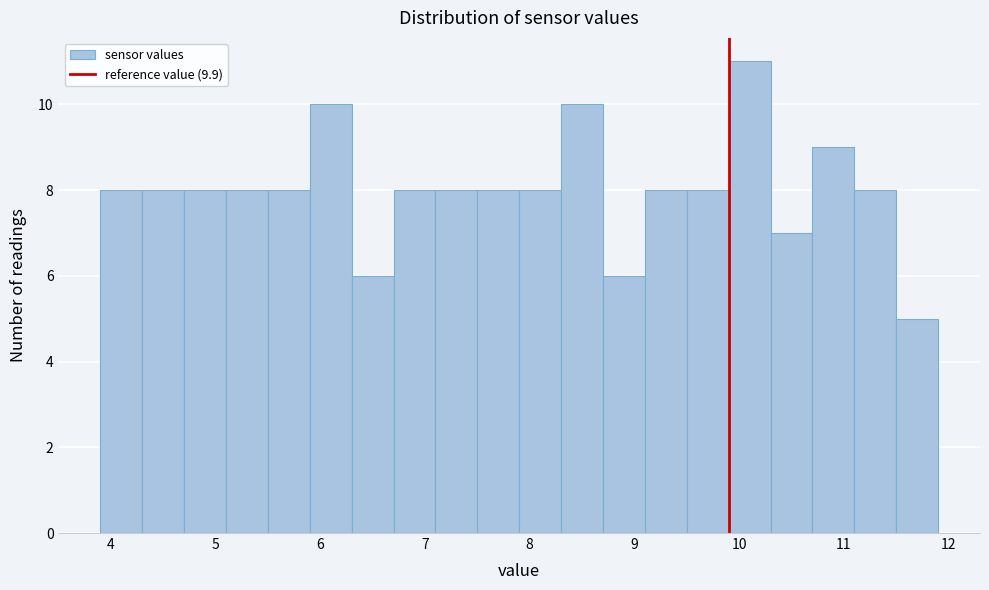

Reading left to right, transcribe this chart: for each bar, give the range it covers on the x-axis and its height. The values are not printed on the chart, so give them approximately, as read against the axis.

3.9 to 4.3: 8
4.3 to 4.7: 8
4.7 to 5.1: 8
5.1 to 5.5: 8
5.5 to 5.9: 8
5.9 to 6.3: 10
6.3 to 6.7: 6
6.7 to 7.1: 8
7.1 to 7.5: 8
7.5 to 7.9: 8
7.9 to 8.3: 8
8.3 to 8.7: 10
8.7 to 9.1: 6
9.1 to 9.5: 8
9.5 to 9.9: 8
9.9 to 10.3: 11
10.3 to 10.7: 7
10.7 to 11.1: 9
11.1 to 11.5: 8
11.5 to 11.9: 5